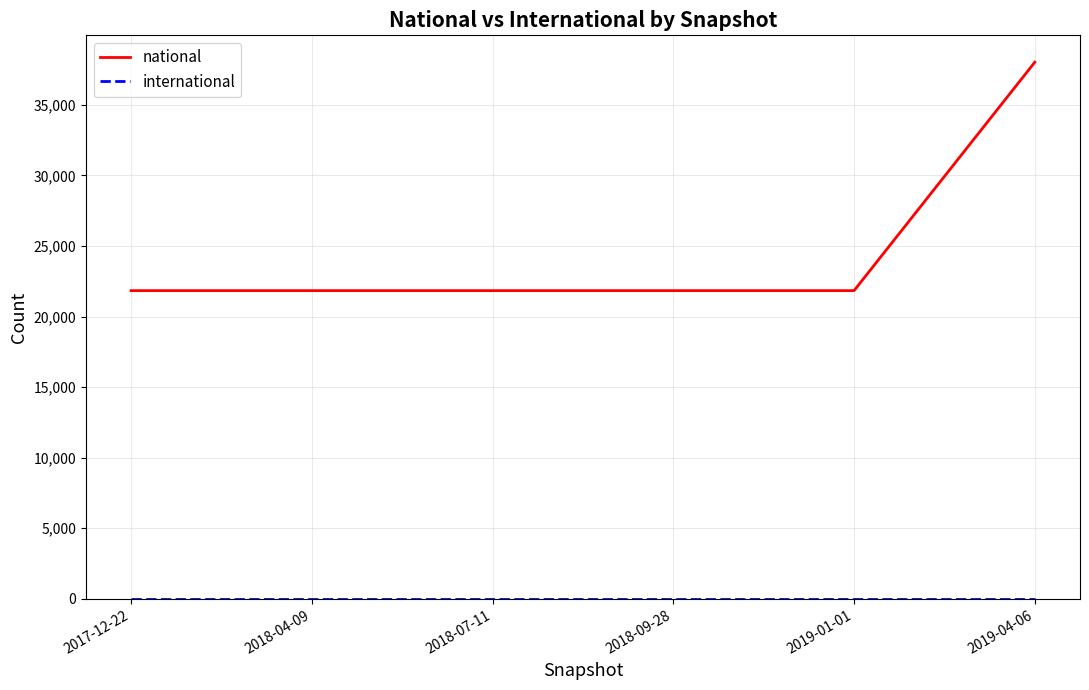

At which category is the sum across all series the highest?

2019-04-06